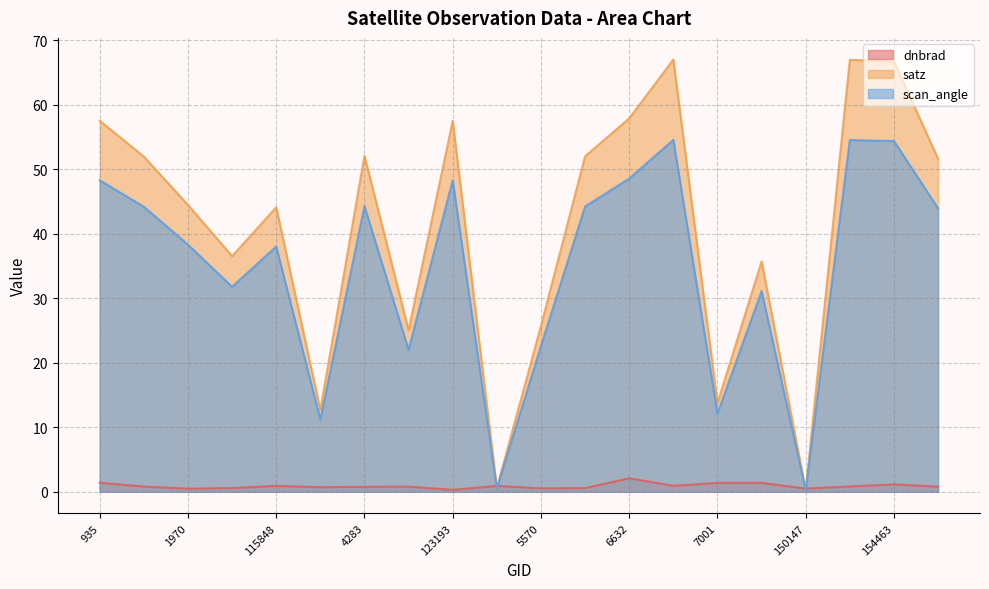

Rank the series by their maximum value, from highest to lowest.

satz, scan_angle, dnbrad